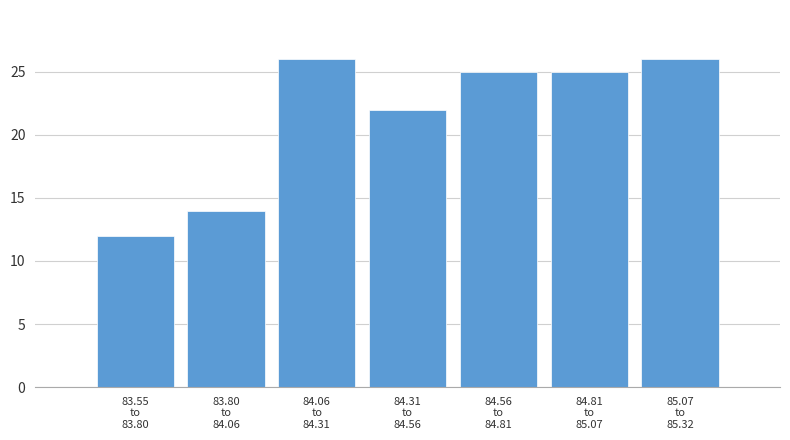

Reading right to left, what are all the values shown in this chart?

26	25	25	22	26	14	12